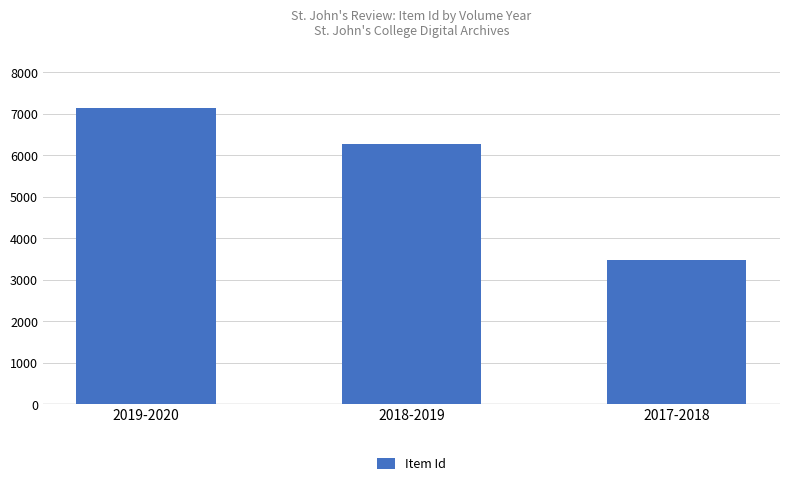

What is the label of the 1st bar from the left?

2019-2020